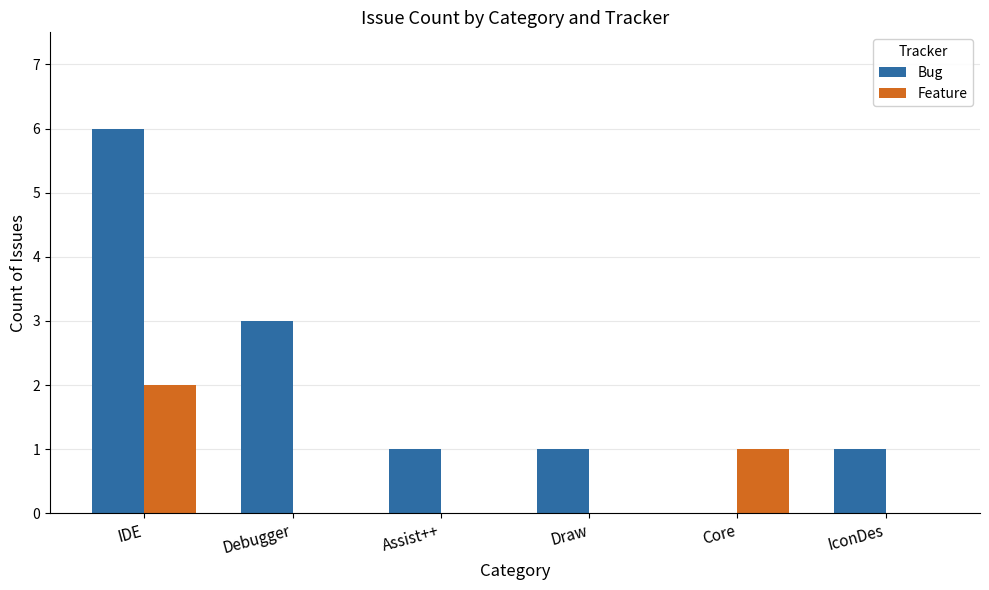

Reading right to left, transcribe all the data shown in this chart.

Bug: 1	0	1	1	3	6
Feature: 0	1	0	0	0	2